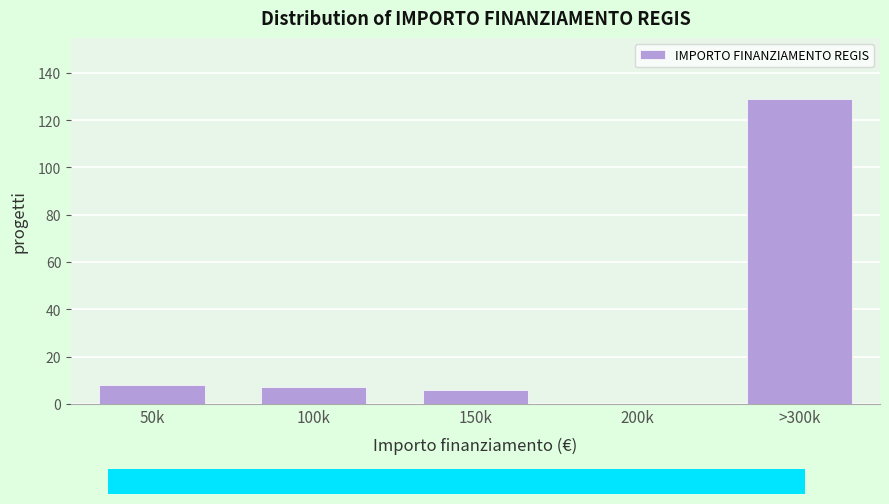

Reading left to right, list all the values displayed in this chart.

50k=8	100k=7	150k=6	200k=0	>300k=129